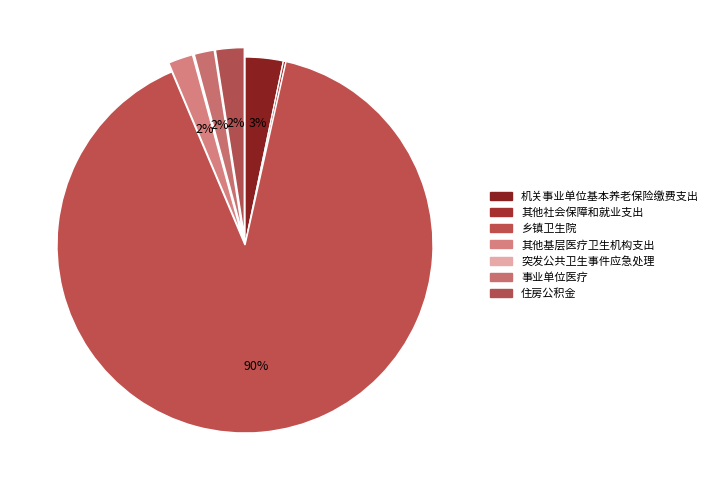

Is there any slice that represents more than half of the pie?

Yes